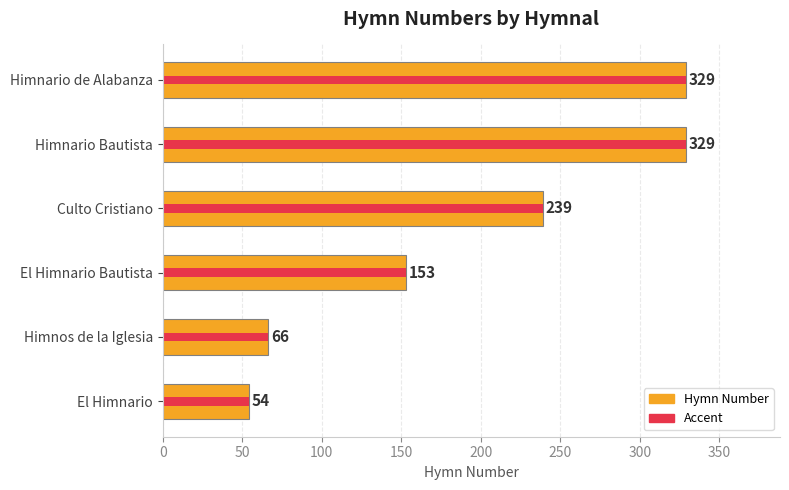

Reading left to right, transcribe all the data shown in this chart.

Hymn Number: 54	66	153	239	329	329
Accent (max scale): 54	66	153	239	329	329